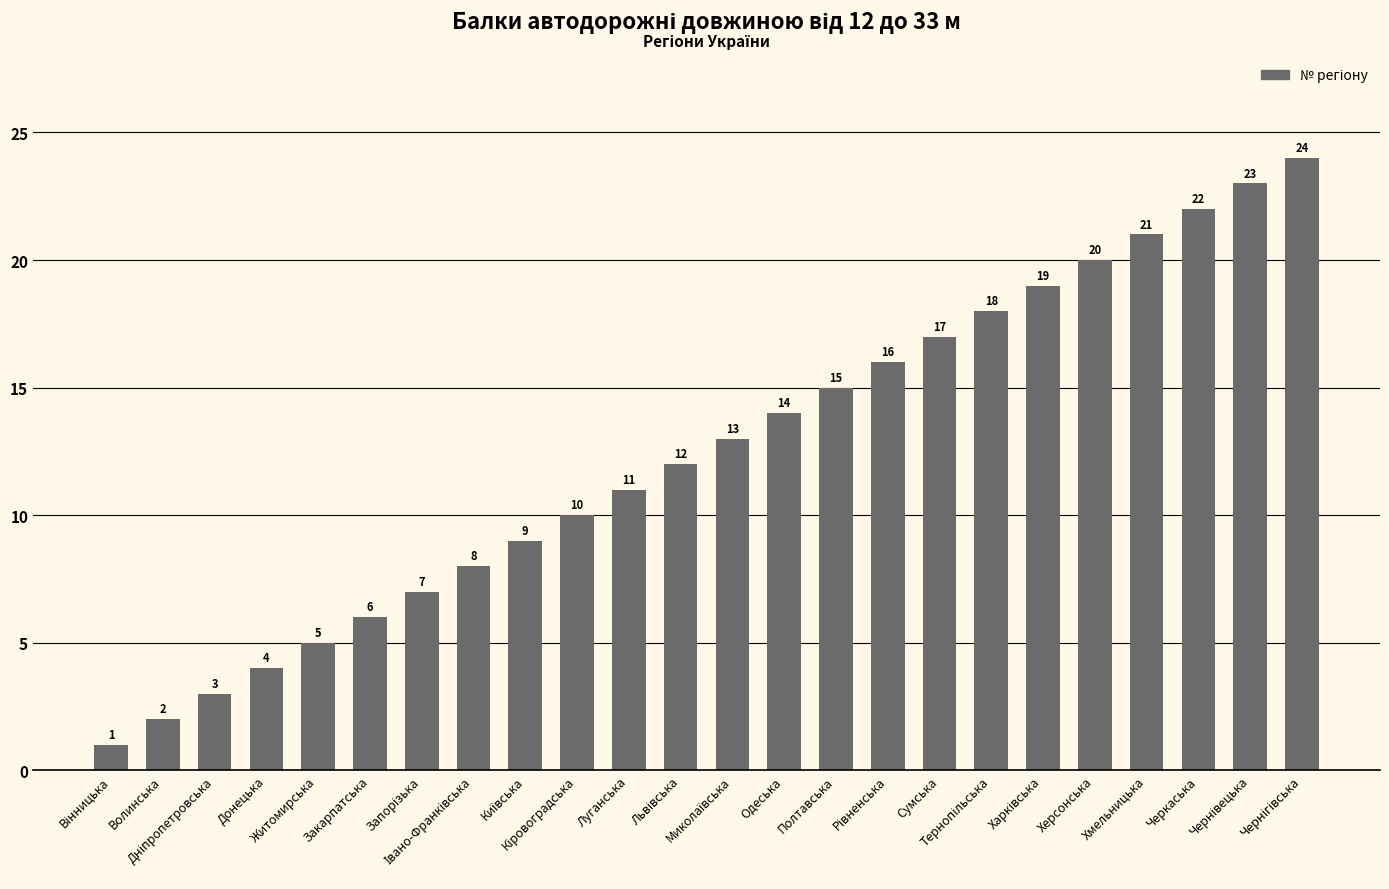

How many categories are shown in the chart?

24